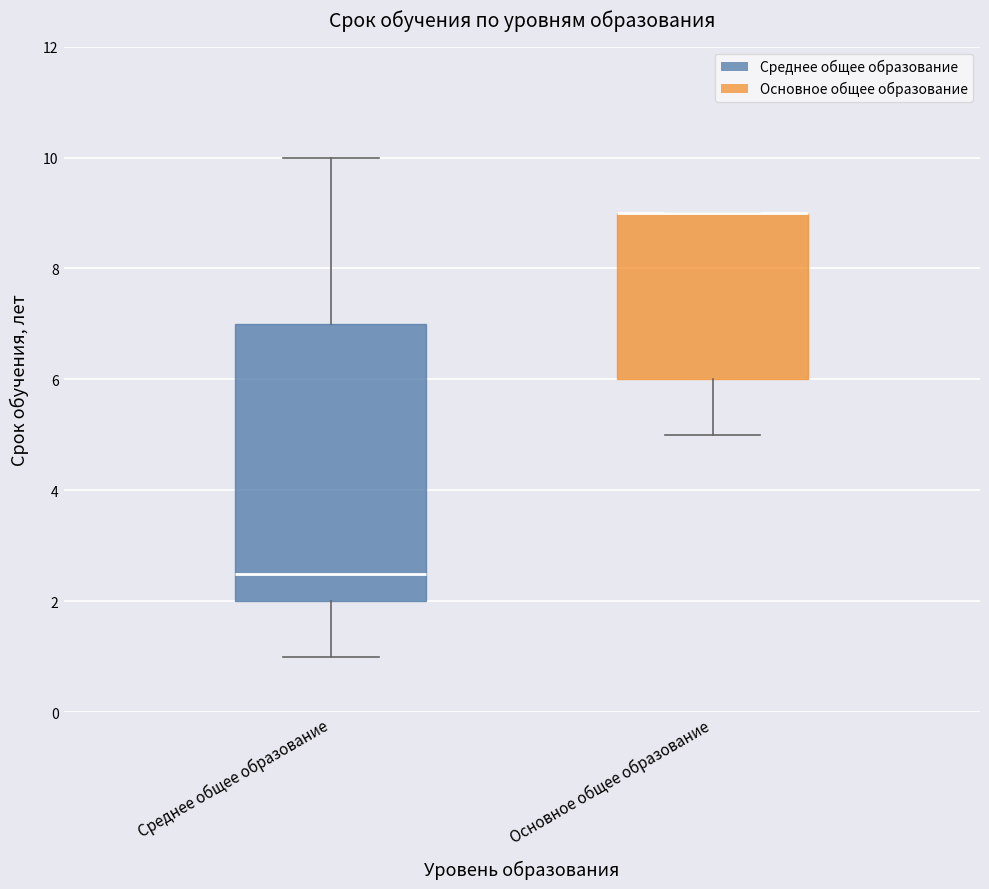

Which box is the tallest, from its lower edge to its upper edge?

Среднее общее образование